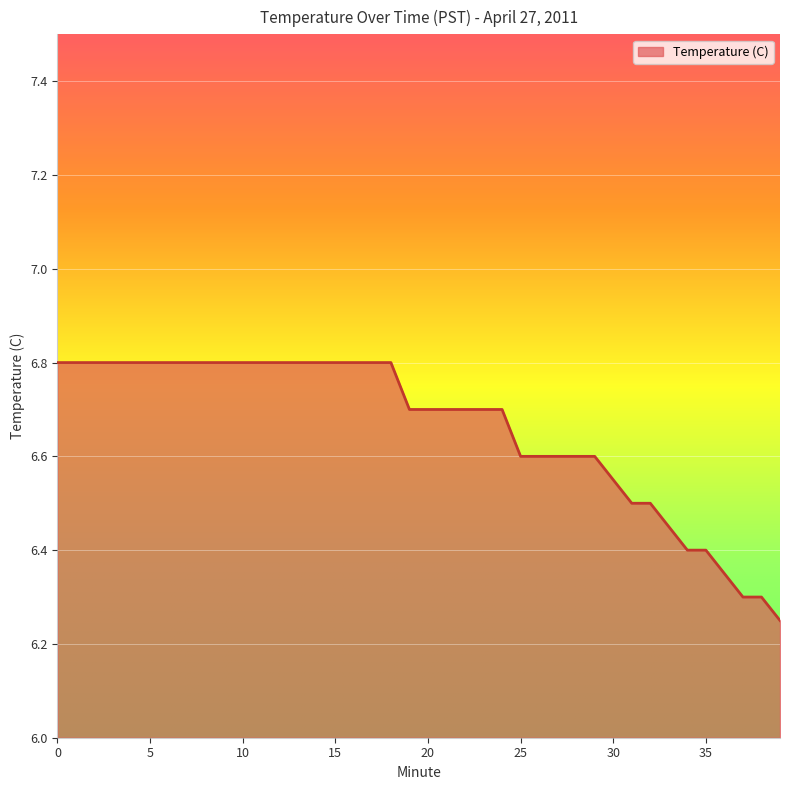

What is the average value?

6.7